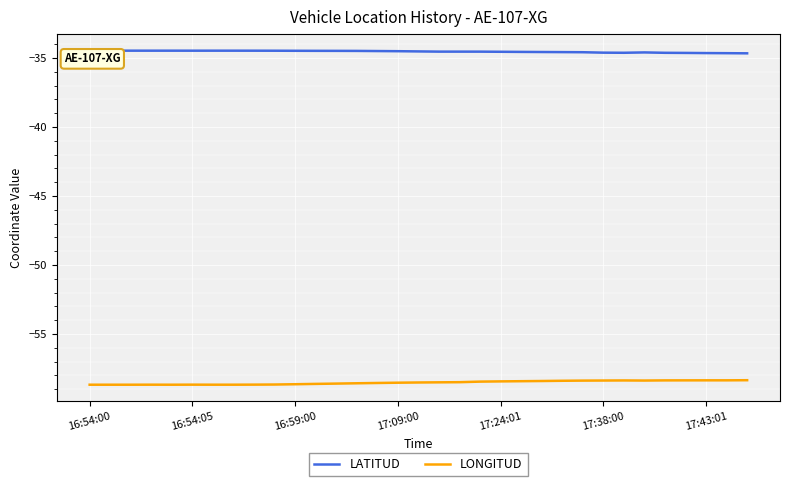

What is the maximum value for LONGITUD?

-58.3